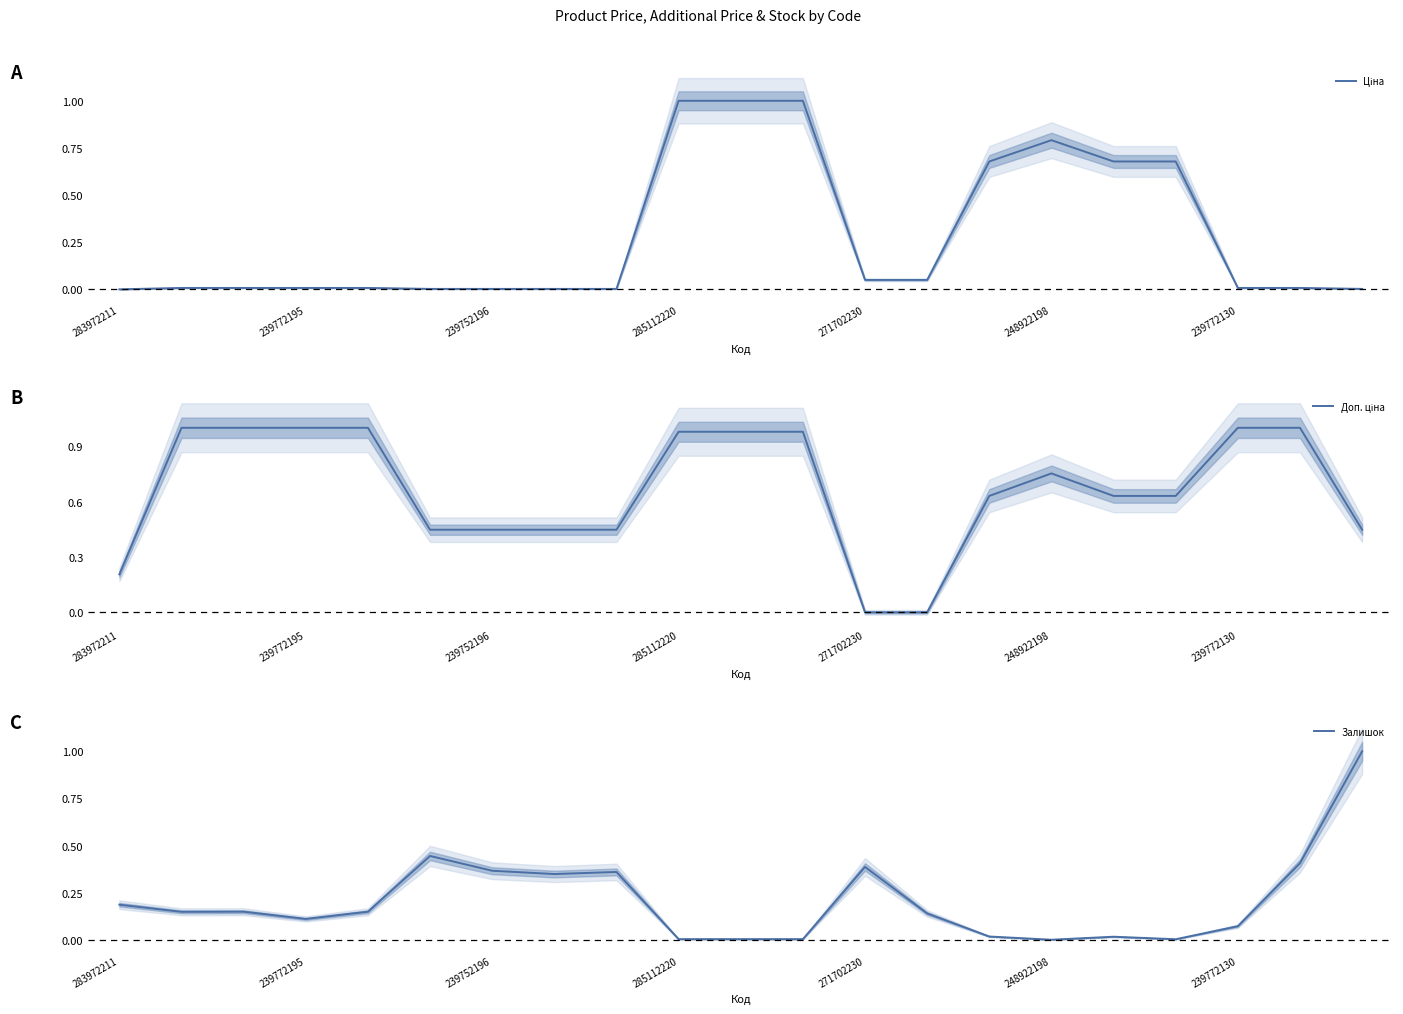

What is the highest value of the Залишок series?

1.0